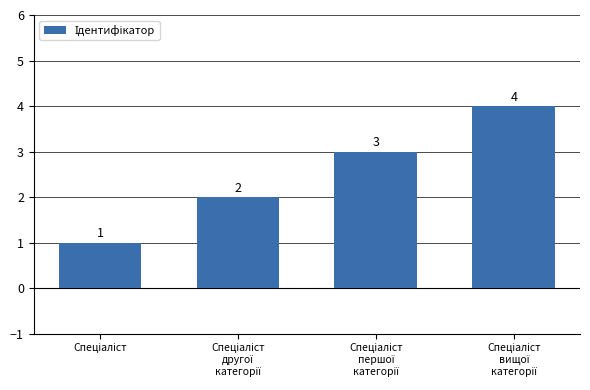

How many values are between 2 and 4?

3